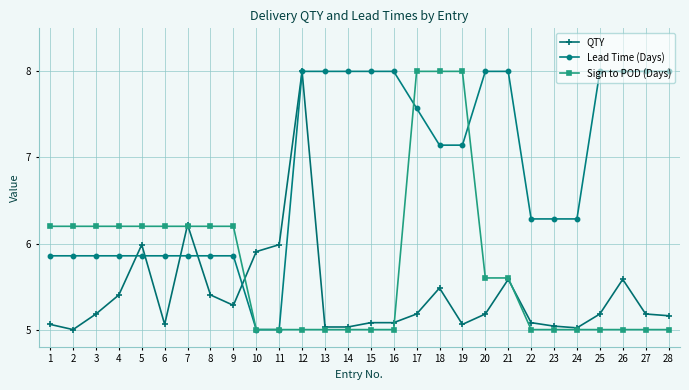

At which label does Lead Time (Days) first exceed 7?

12